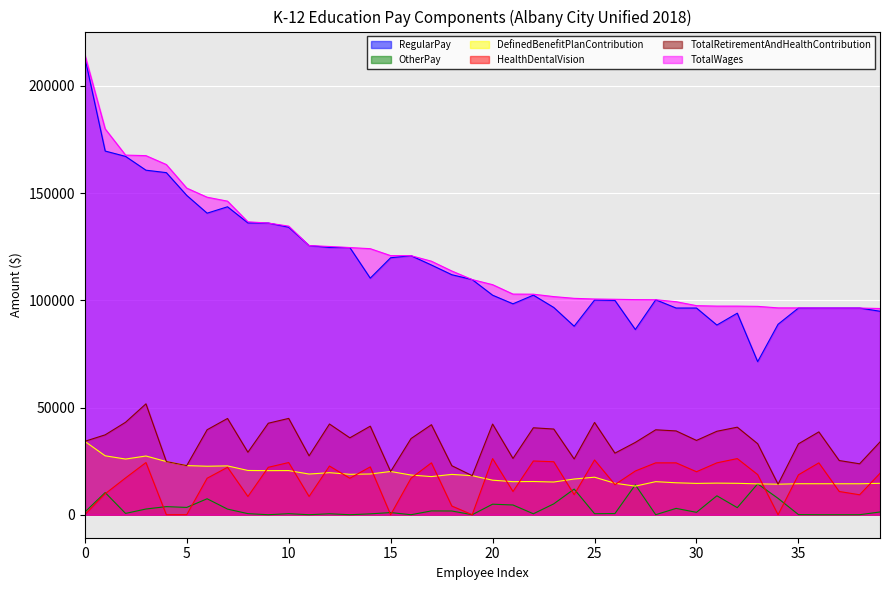

What is the difference between the second highest and minimum values in the TotalRetirementAndHealthContribution series?

30687